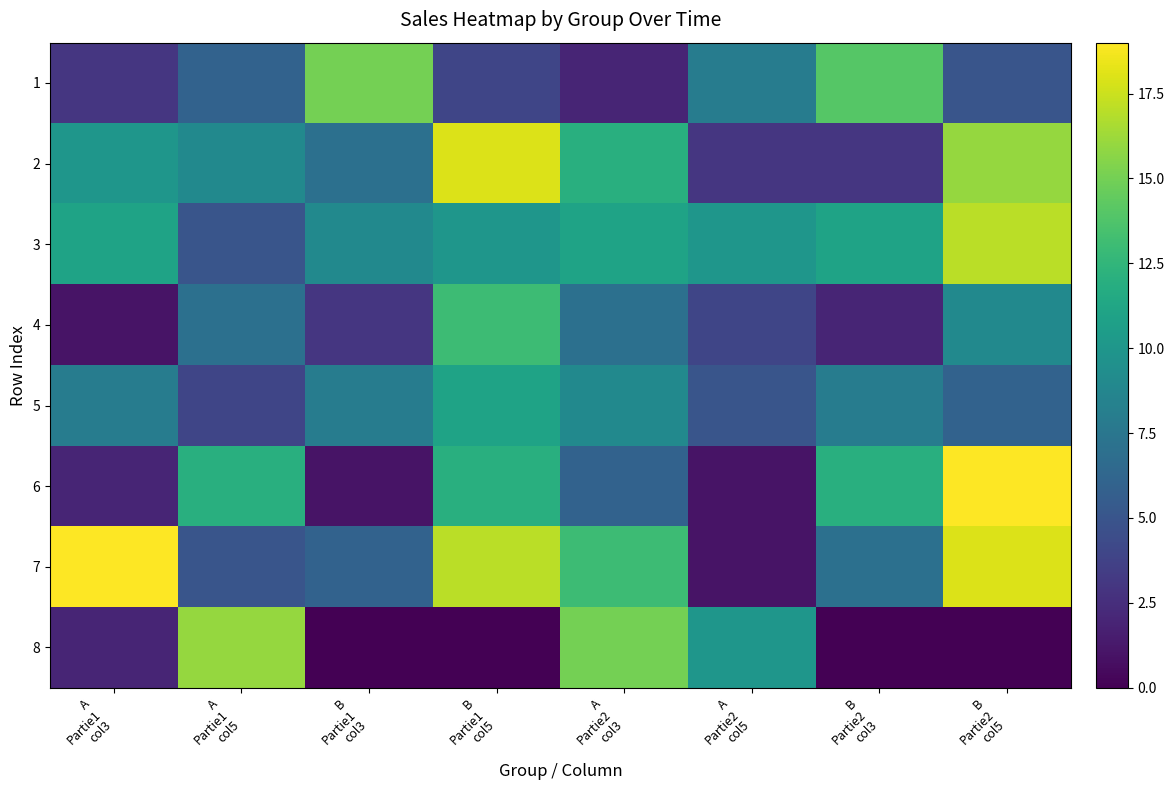

At how many categories does at least one series exceed 4?

8